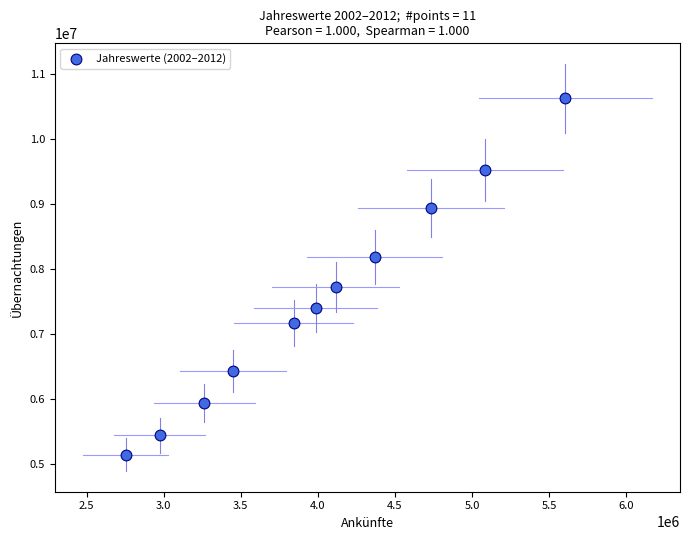

What Y value in the scatter plot is closest to 7891593?

7727621